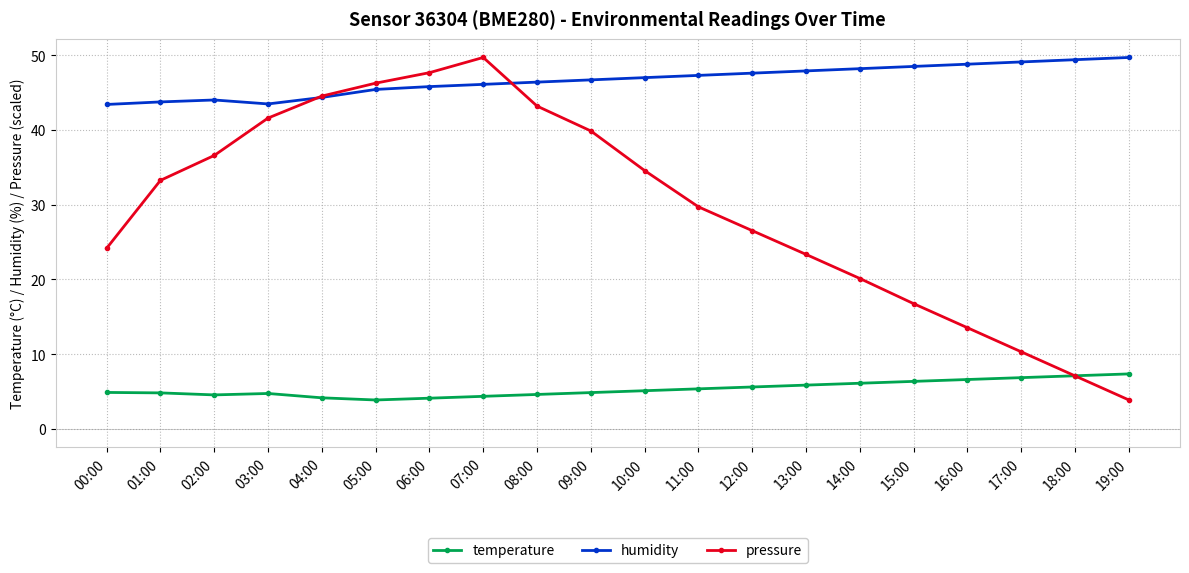

What is the label of the 1st point from the right?

19:00